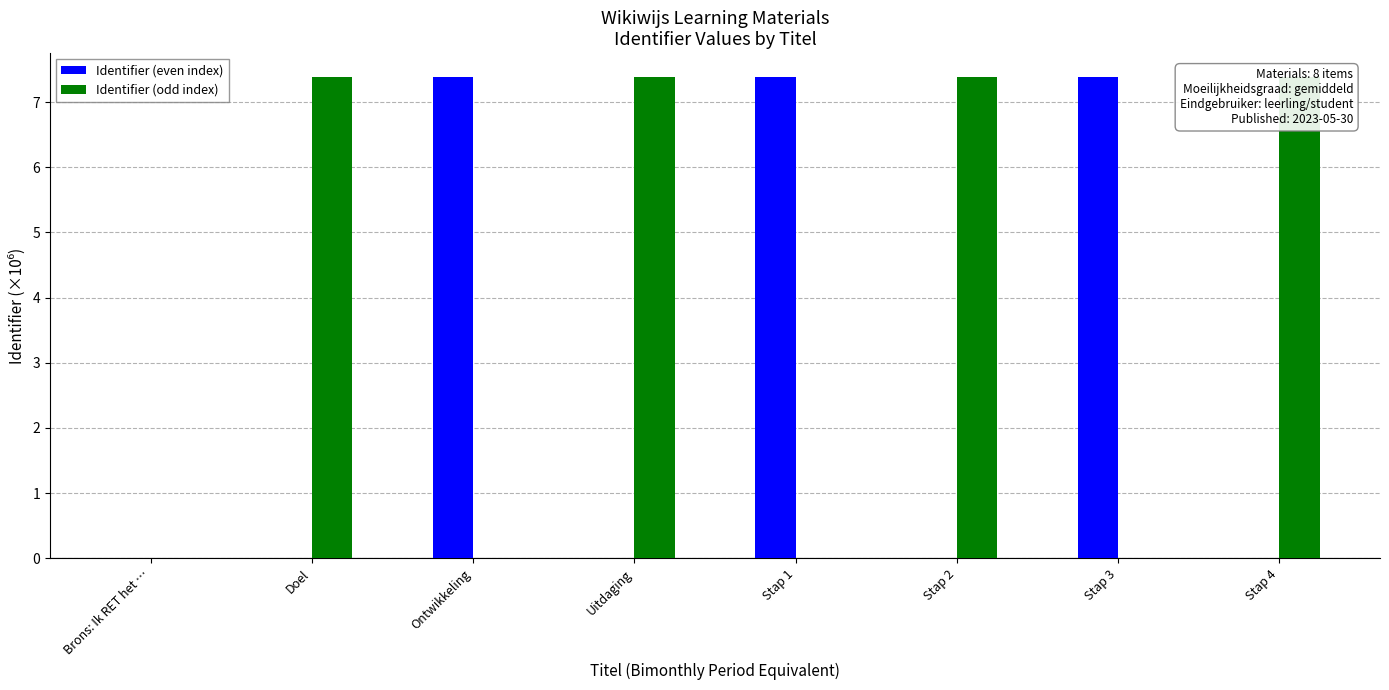

What is the label of the 5th bar from the left?

Stap 1